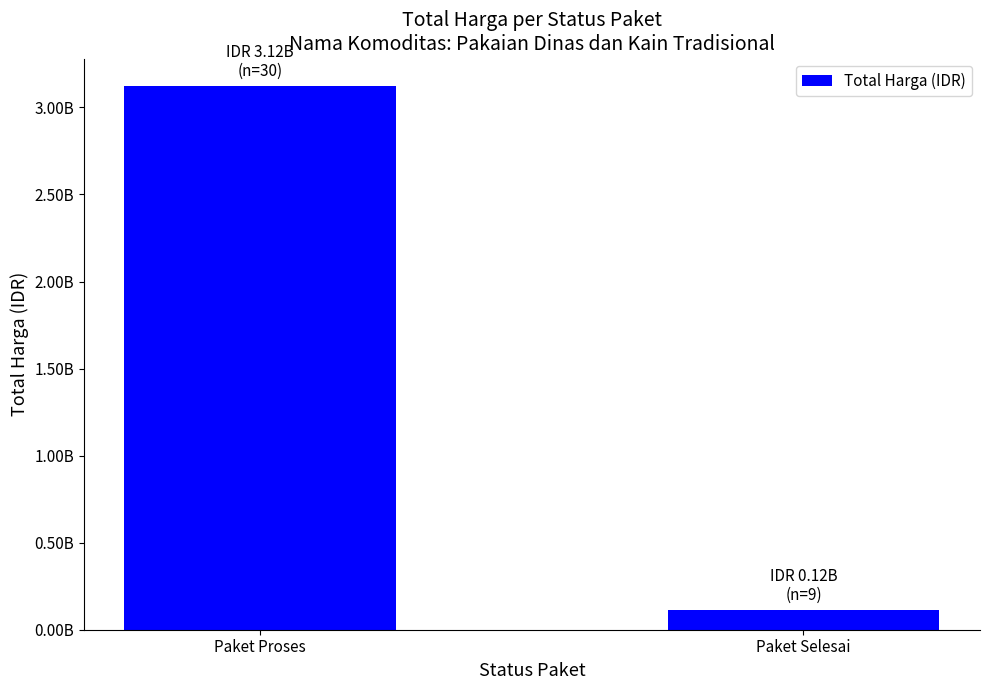

Are the bars horizontal?

No